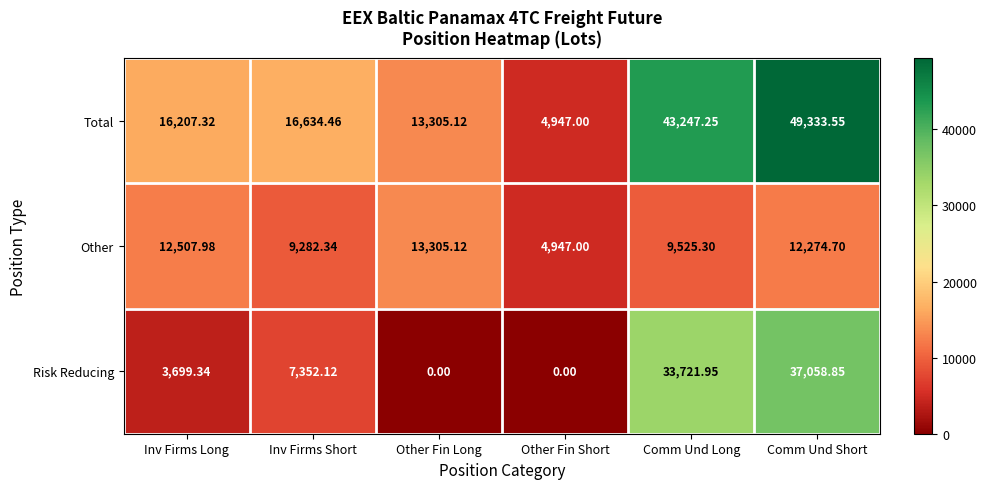

Which category has the highest value in the Other series?

Other Fin Long